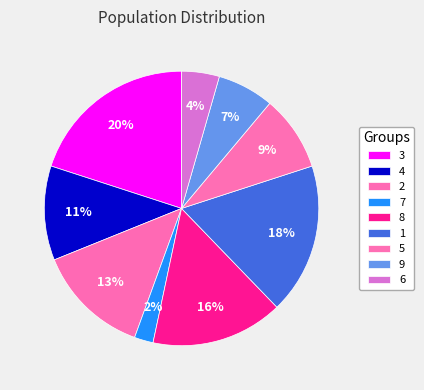

Rank the categories by value from lowest to highest.

7, 6, 9, 5, 4, 2, 8, 1, 3